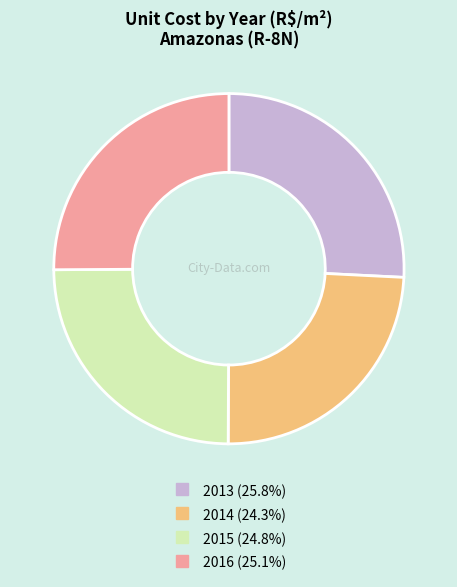

Approximately how many times larger is the value at 2016 compared to 2013?

1.0